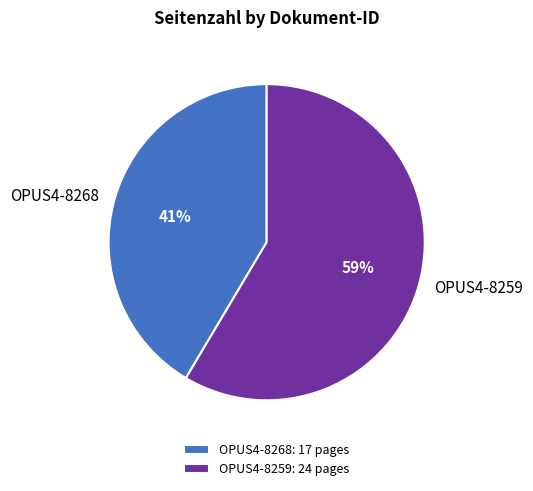

Is OPUS4-8268 the majority of the pie?

No